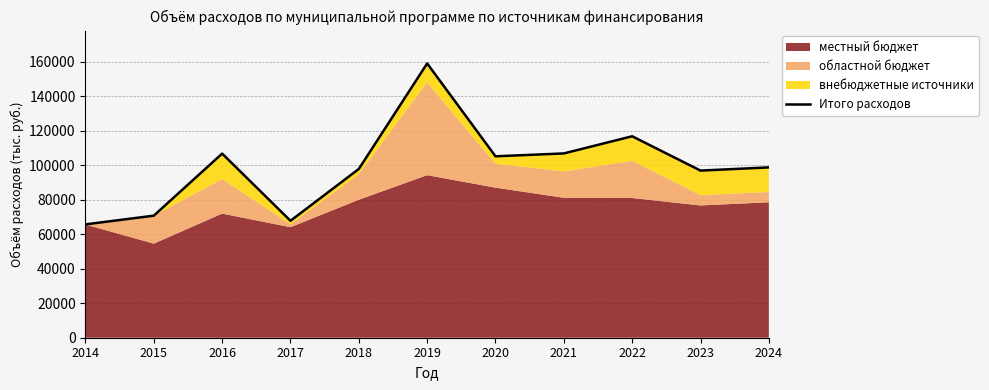

Between 2015 and 2017, which is larger?

2015